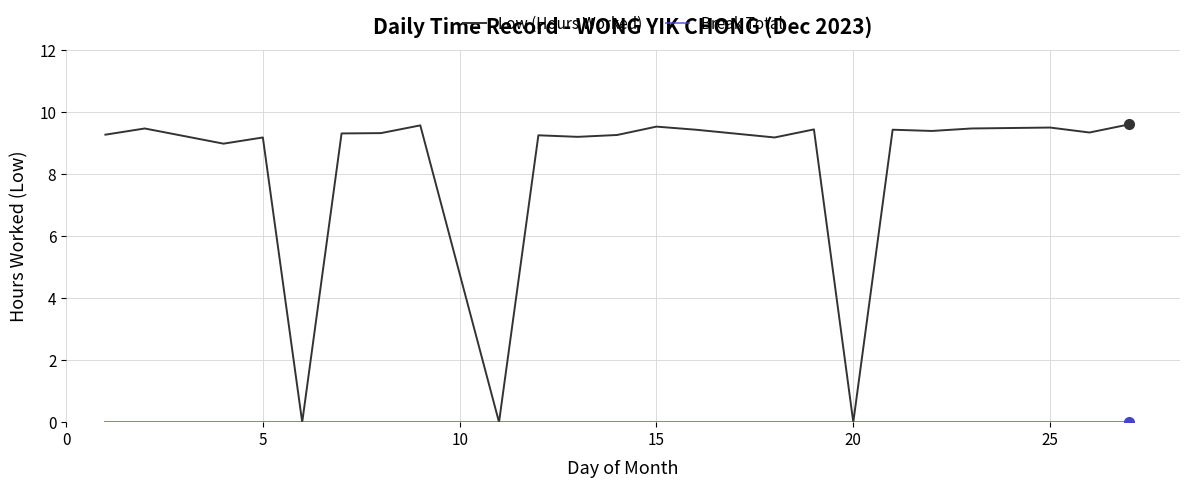

At how many categories does at least one series exceed 2?

20